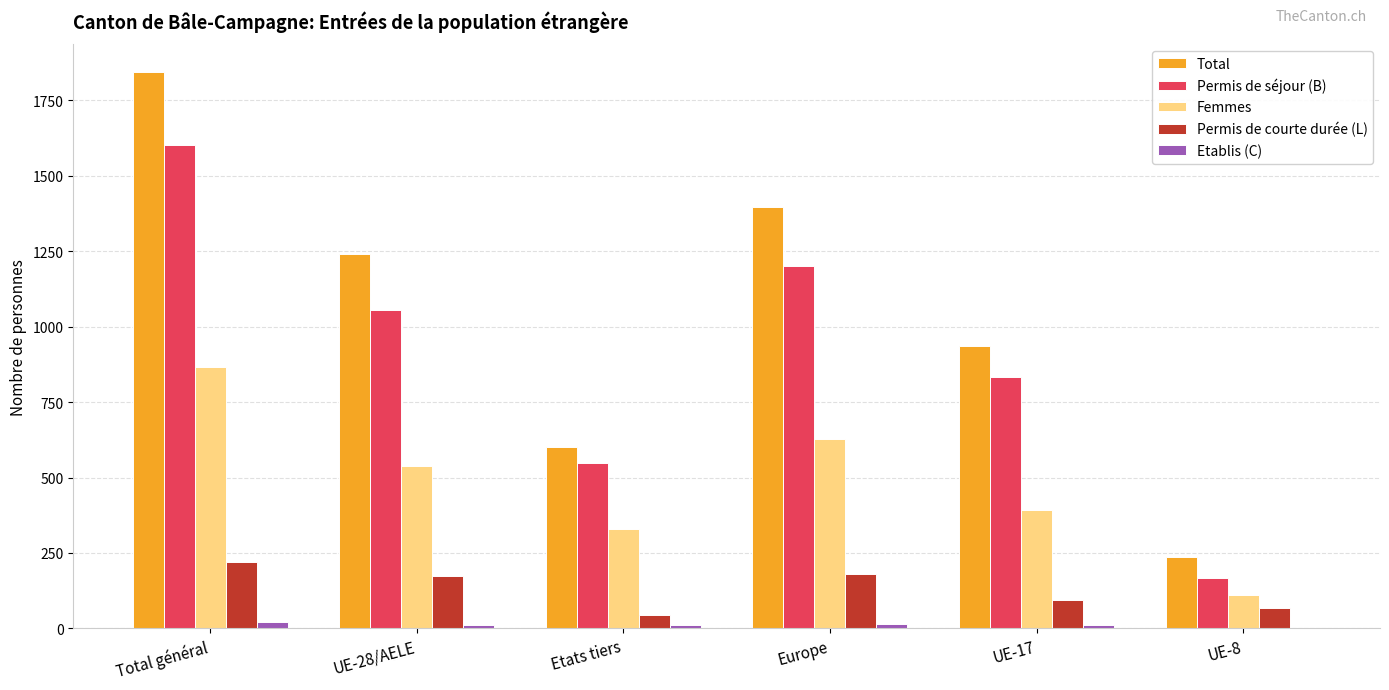

What is the average value of the Femmes series?

478